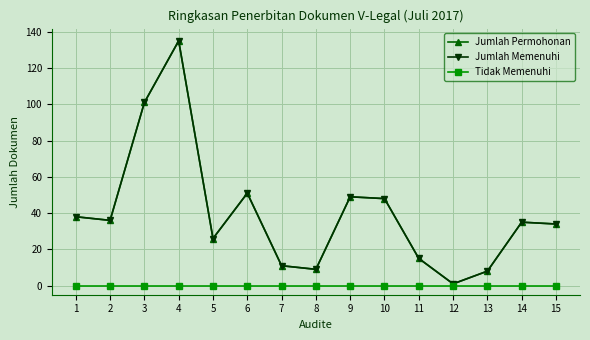

At how many categories does at least one series exceed 102?

1